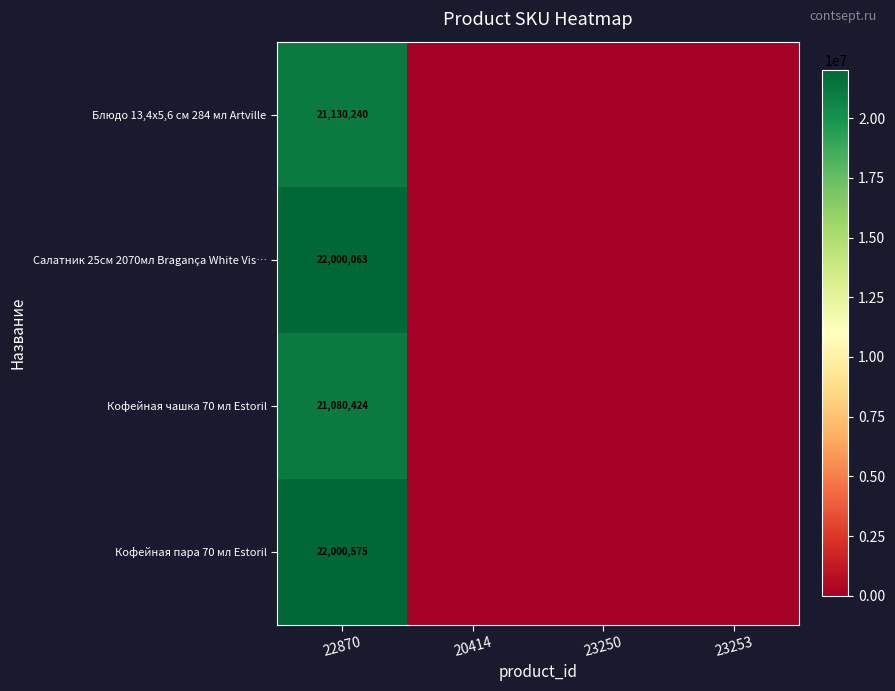

What is the maximum value shown in the chart?

22000575